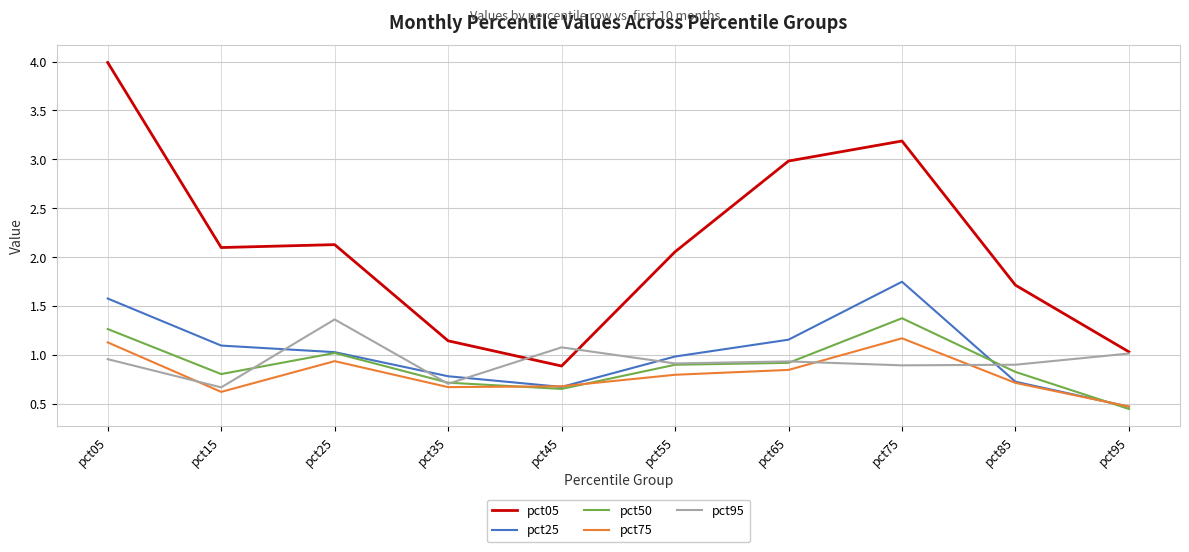

What is the difference between the maximum and minimum values in the pct05 series?

3.1